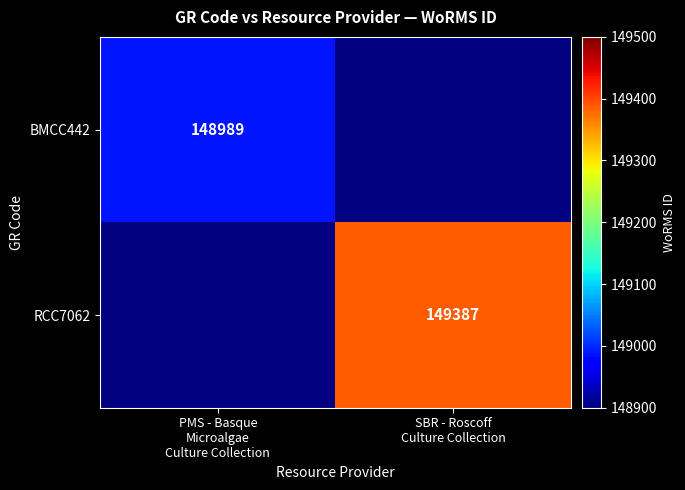

Is the value of BMCC442 at PMS - Basque Microalgae Culture Collection greater than the value of RCC7062 at SBR - Roscoff Culture Collection?

No